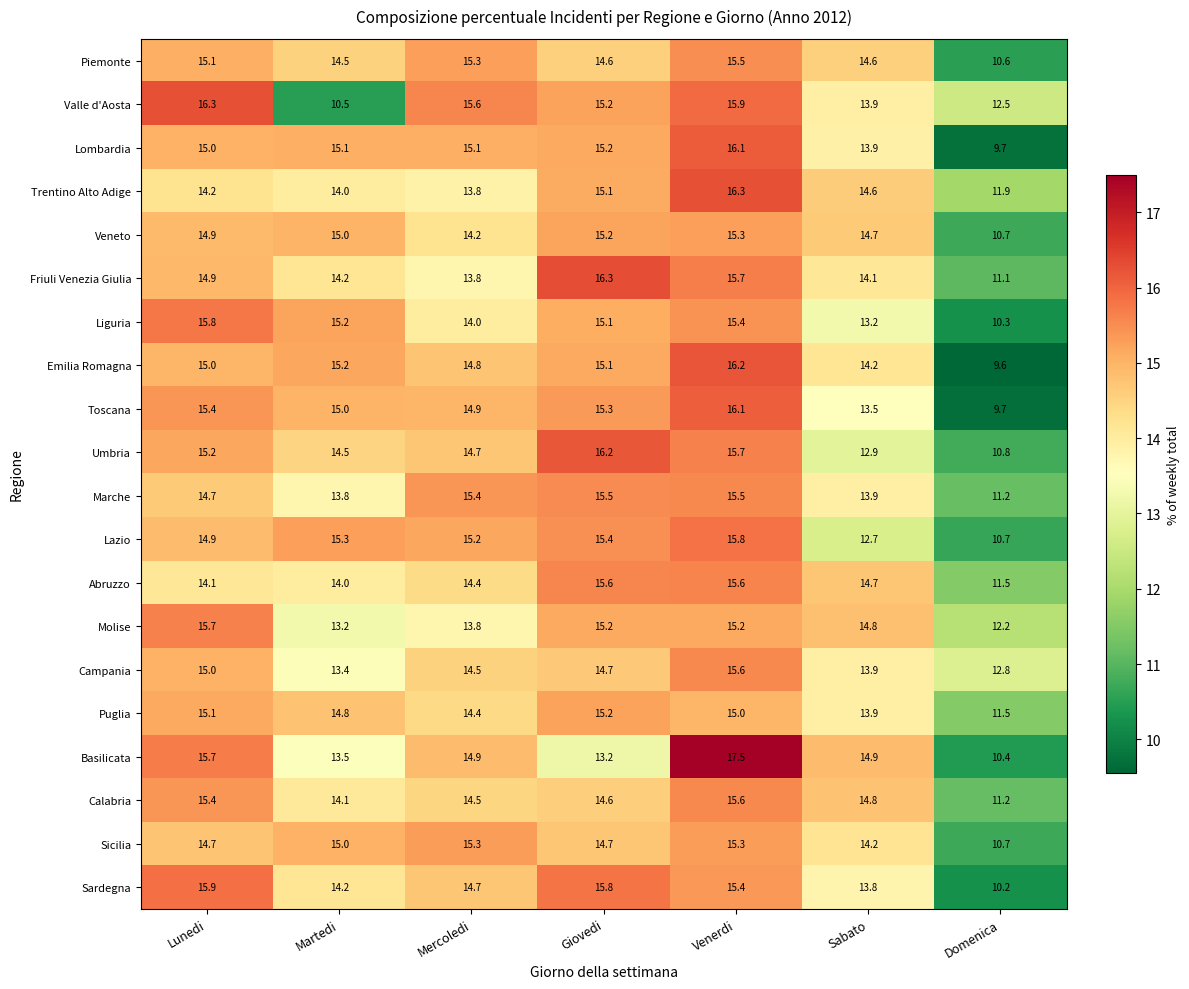

At which label is Friuli Venezia Giulia closest to 13?

Mercoledi